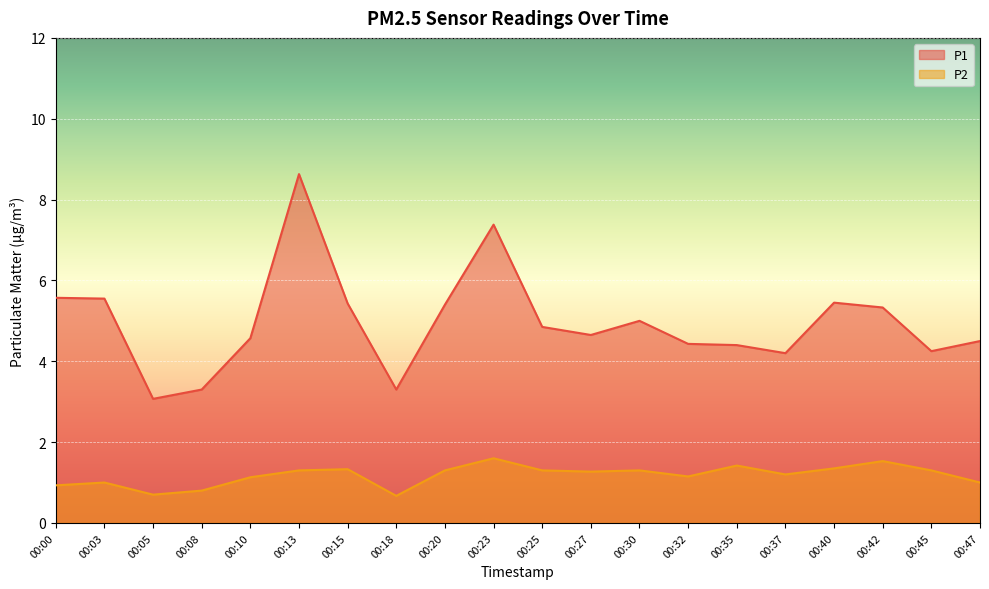

What is the value of the P2 point at the 17th from the left?

1.4